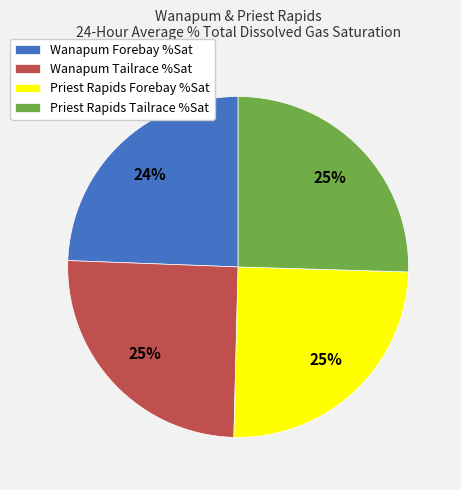

To the nearest percent, what is the average slice percentage?

25%